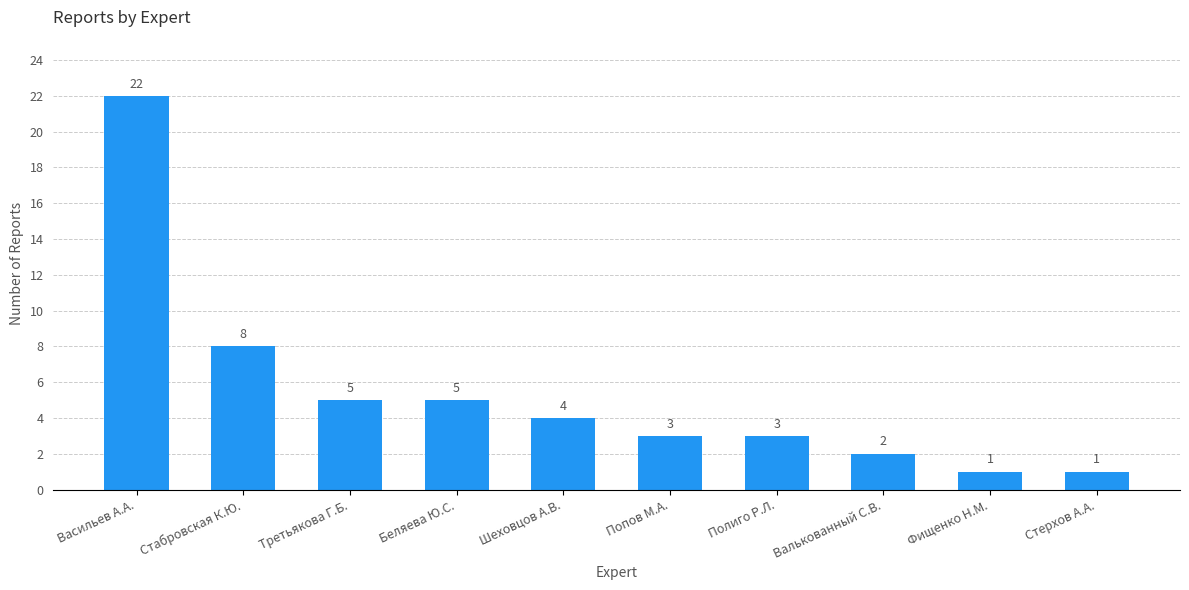

How many data points does each series have?

10